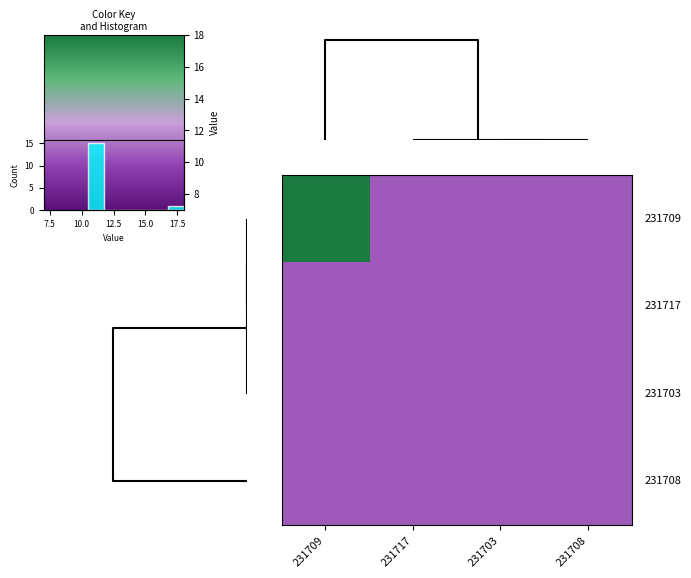

True or false: row_0 has a value of 18.4 at 10.

False